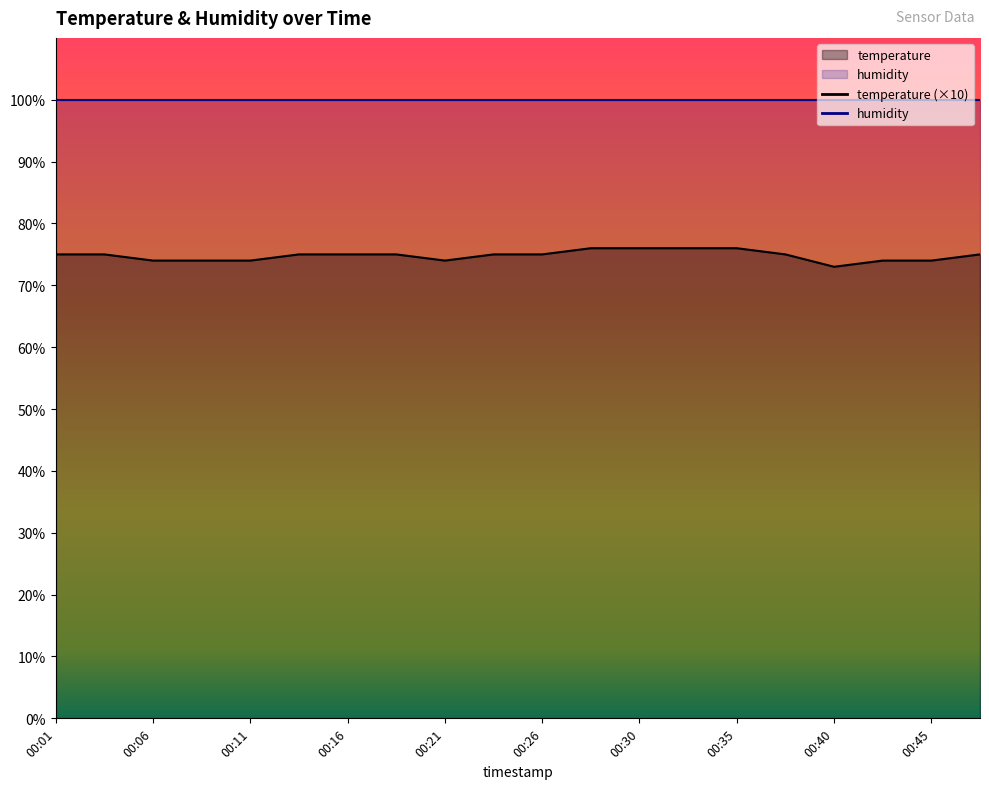

List the labels in order of value, largest first.

00:28, 00:30, 00:33, 00:35, 00:01, 00:03, 00:13, 00:16, 00:18, 00:23, 00:26, 00:38, 00:48, 00:06, 00:08, 00:11, 00:21, 00:43, 00:45, 00:40